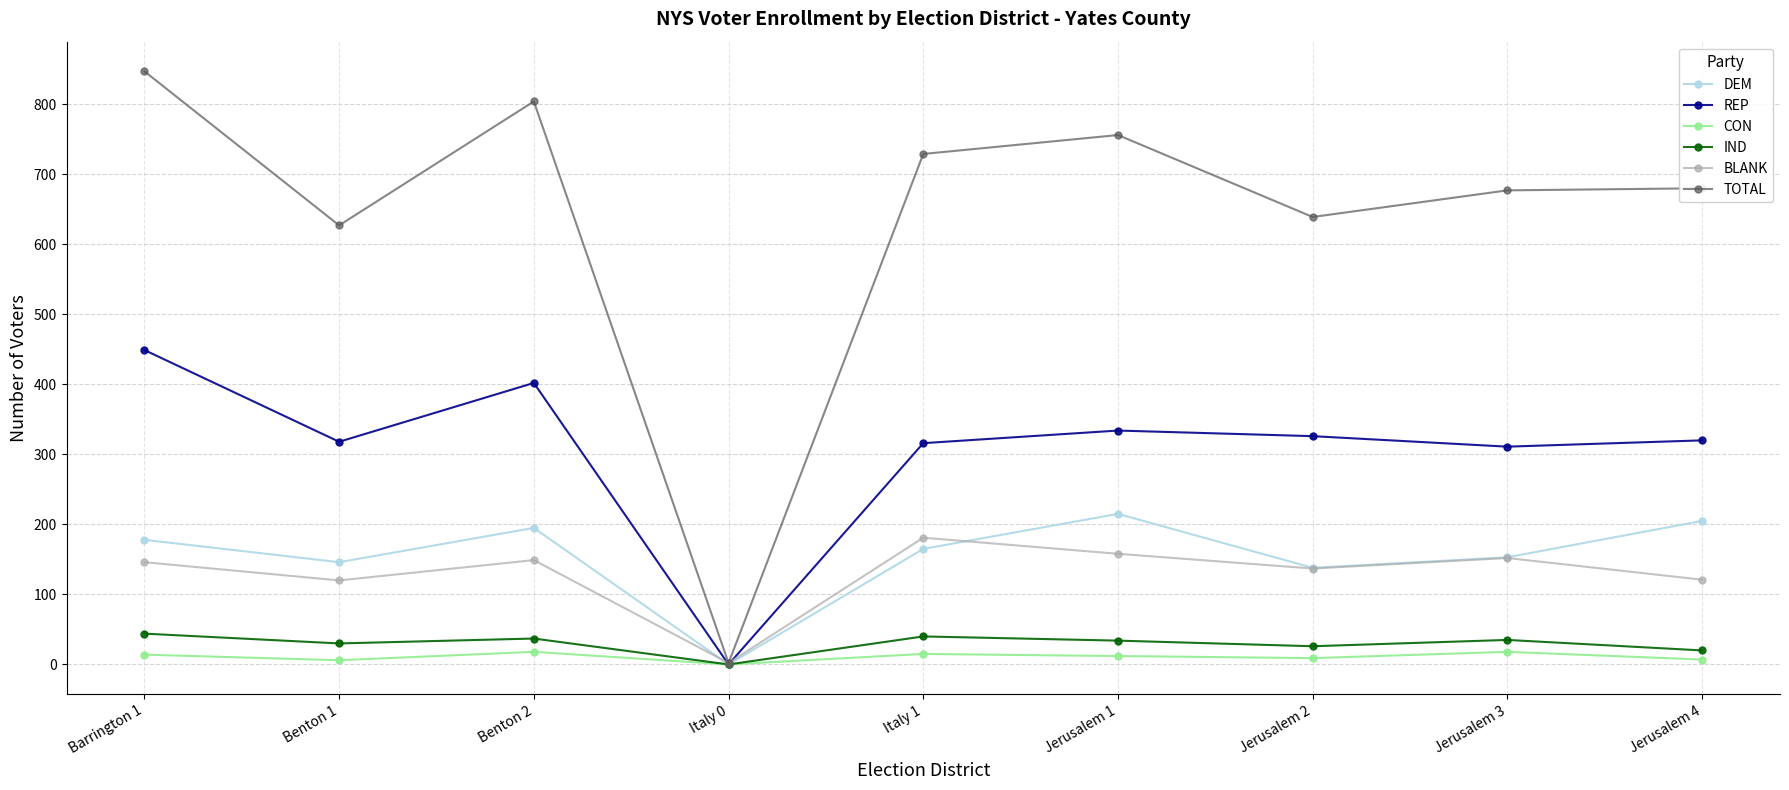

What is the difference between the highest and lowest values at Jerusalem 4?

673